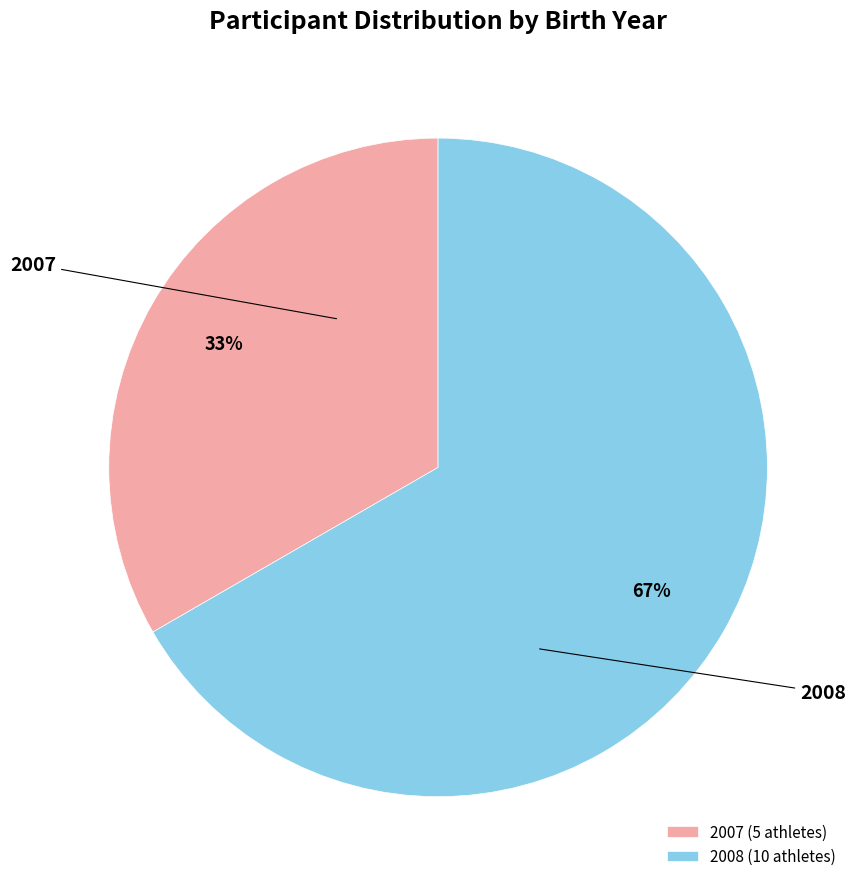

To the nearest percent, what is the combined percentage of 2007 and 2008?

100%